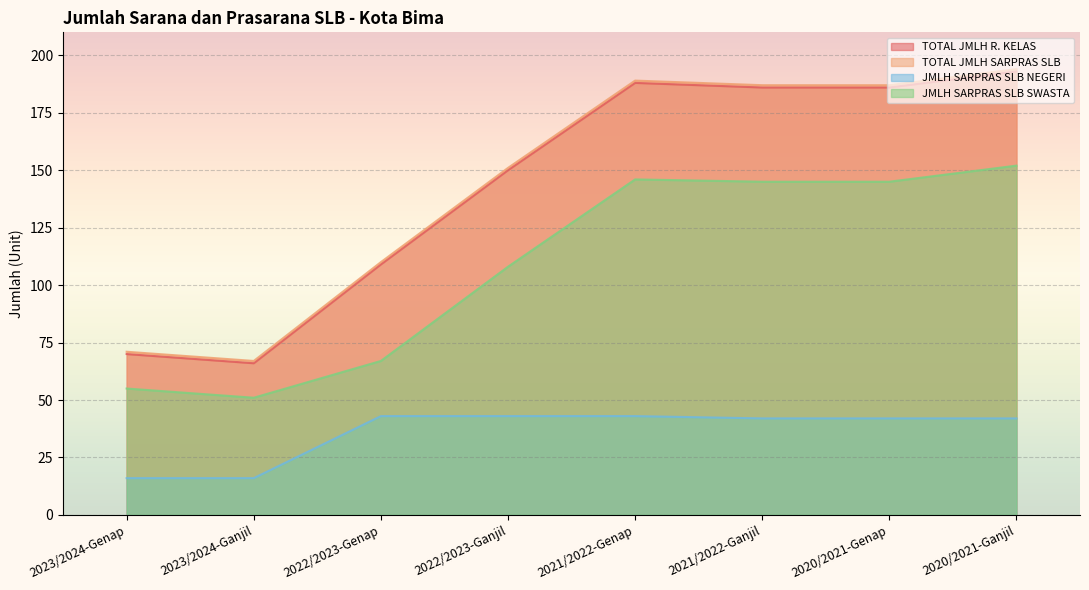

Rank the categories by JMLH SARPRAS SLB NEGERI value from highest to lowest.

2022/2023-Genap, 2022/2023-Ganjil, 2021/2022-Genap, 2021/2022-Ganjil, 2020/2021-Genap, 2020/2021-Ganjil, 2023/2024-Genap, 2023/2024-Ganjil